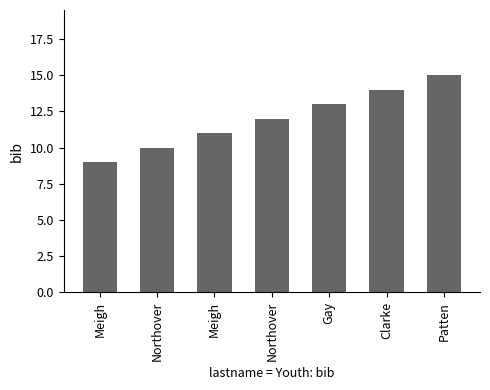

Reading left to right, list all the values displayed in this chart.

9	10	11	12	13	14	15